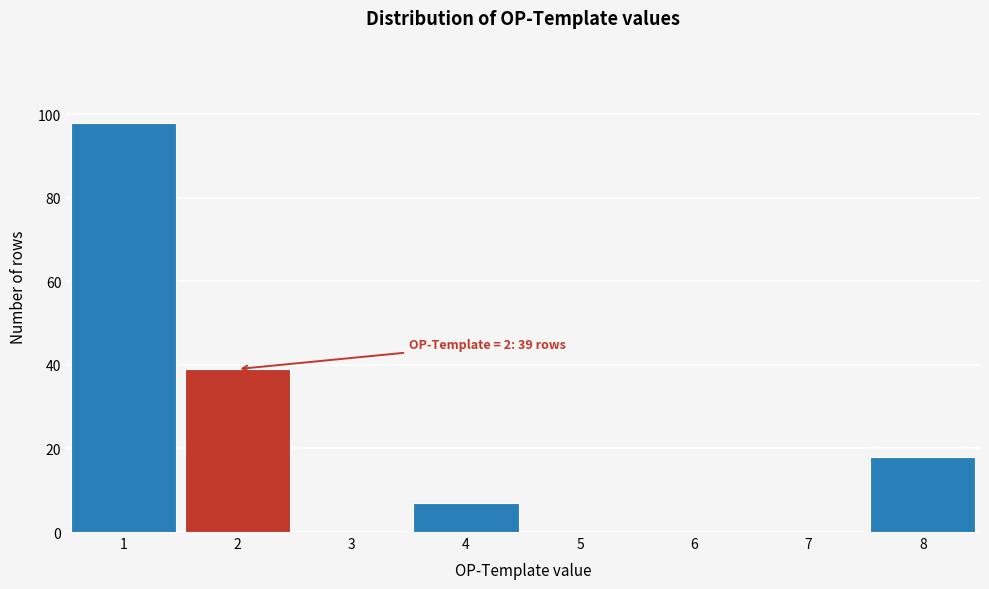

Over which range of the x-axis is the bar tallest?

0.5 to 1.5